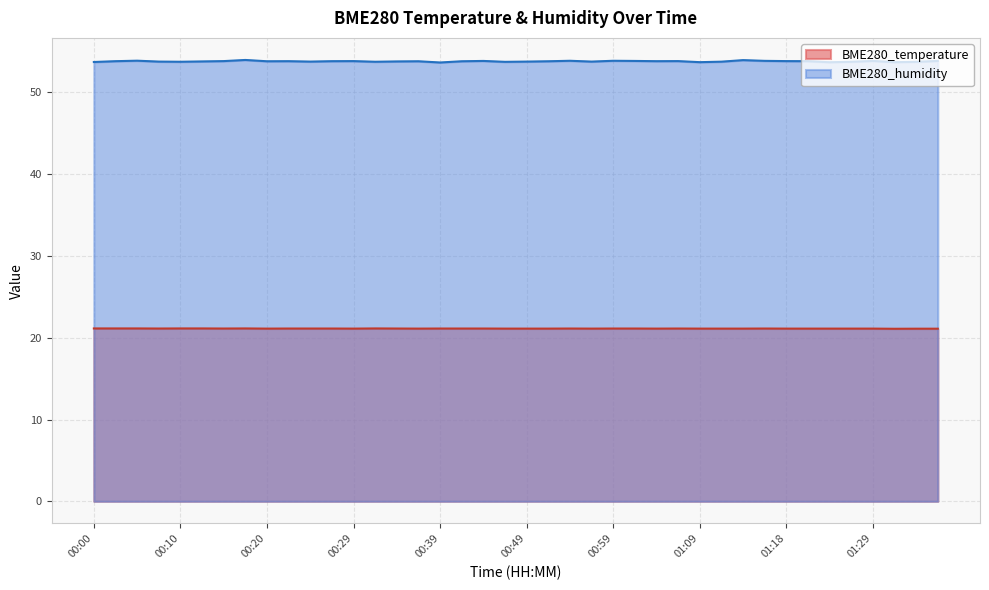

List the series in order of their overall mean, lowest first.

BME280_temperature, BME280_humidity